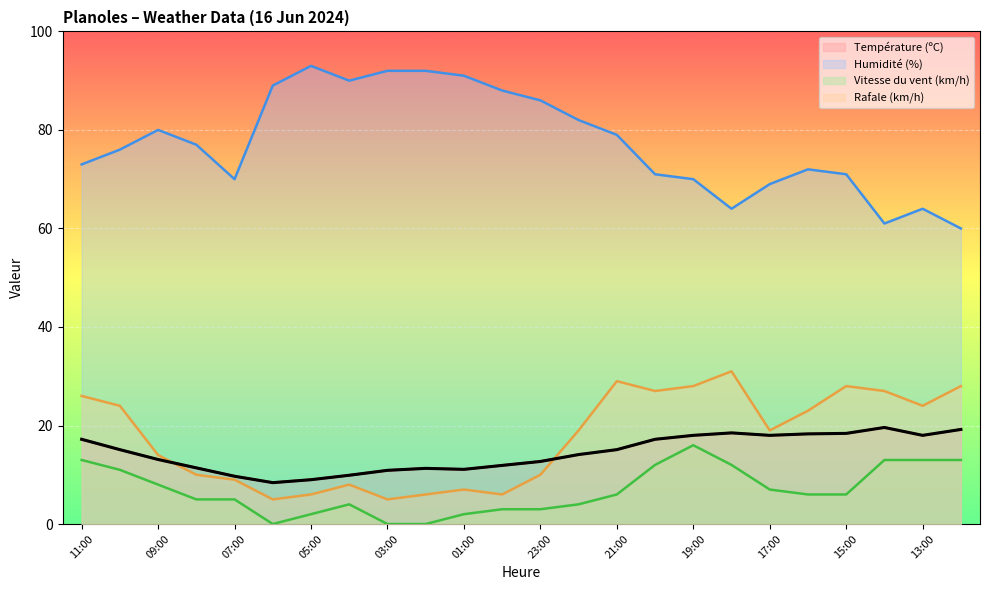

The Rafale (km/h) series shows 26.0 at 11:00. True or false?

True